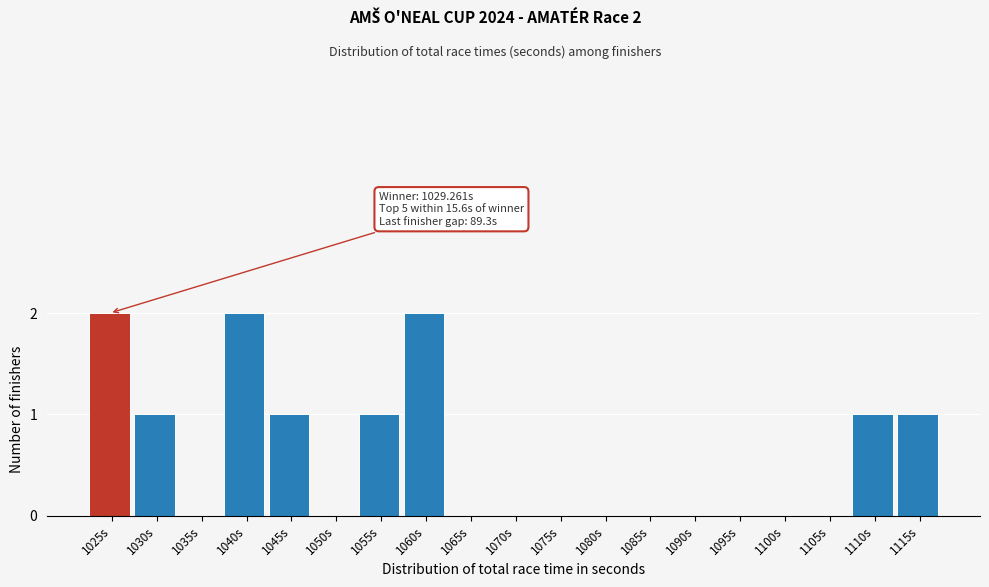

Reading left to right, what are all the values shown in this chart?

1025s=2	1030s=1	1035s=0	1040s=2	1045s=1	1050s=0	1055s=1	1060s=2	1065s=0	1070s=0	1075s=0	1080s=0	1085s=0	1090s=0	1095s=0	1100s=0	1105s=0	1110s=1	1115s=1